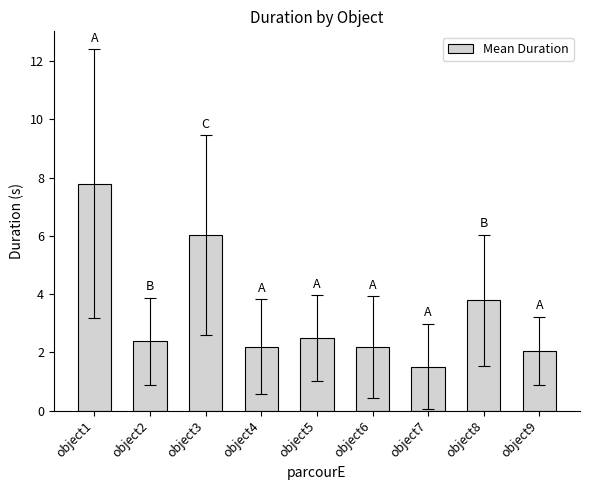

The chart shows a value of 3.2 at object2. True or false?

False